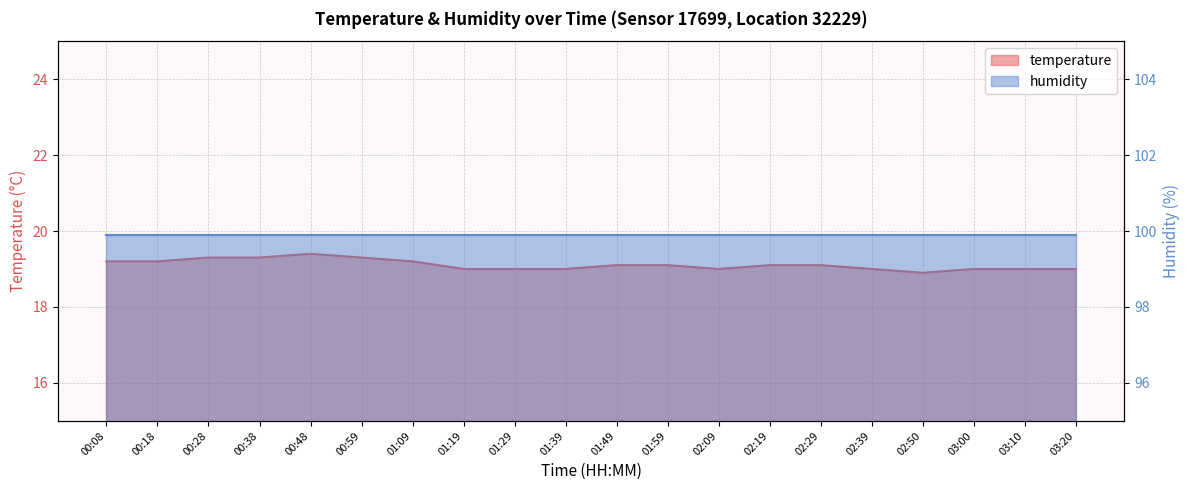

Reading left to right, extract all data points from this chart.

19.2	19.2	19.3	19.3	19.4	19.3	19.2	19.0	19.0	19.0	19.1	19.1	19.0	19.1	19.1	19.0	18.9	19.0	19.0	19.0